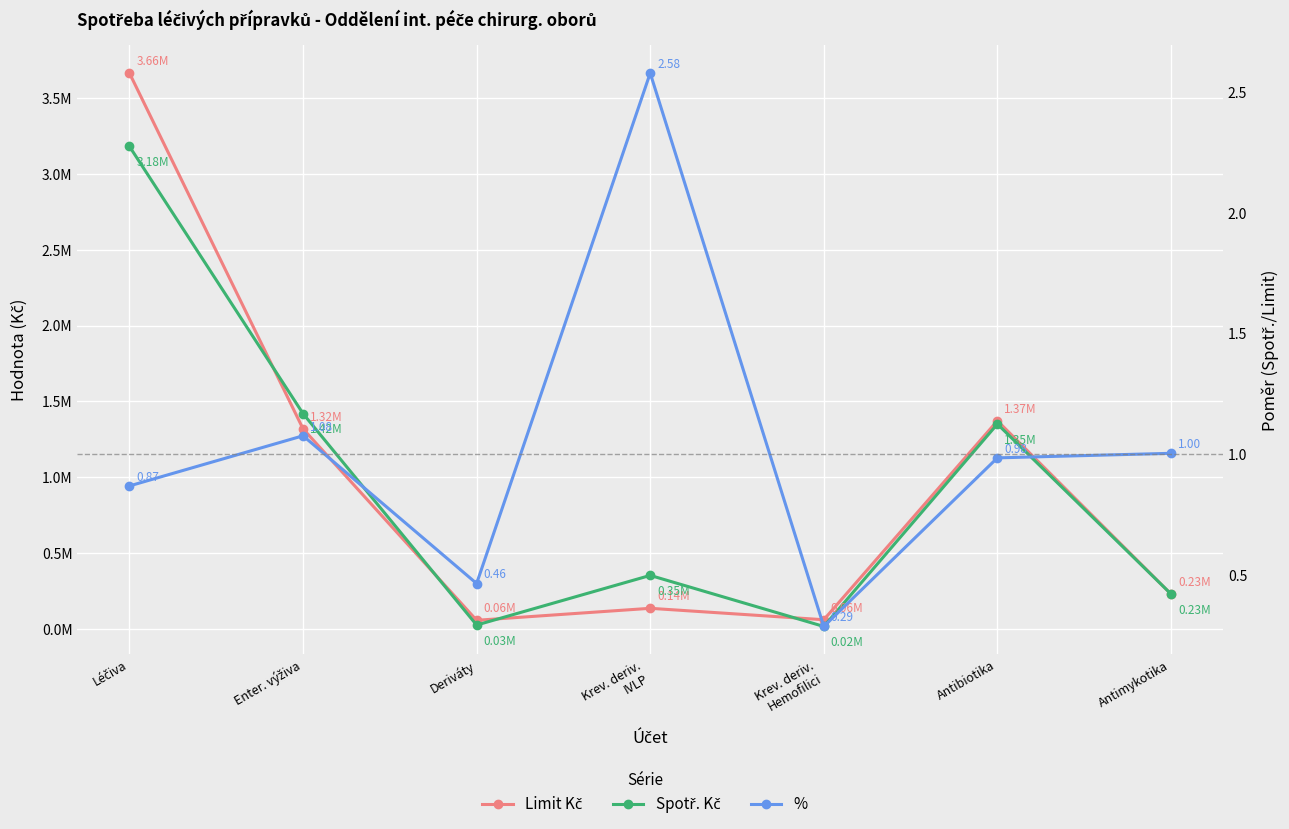

Between Krev. deriv.
Hemofilici and Léčiva, which is larger?

Léčiva